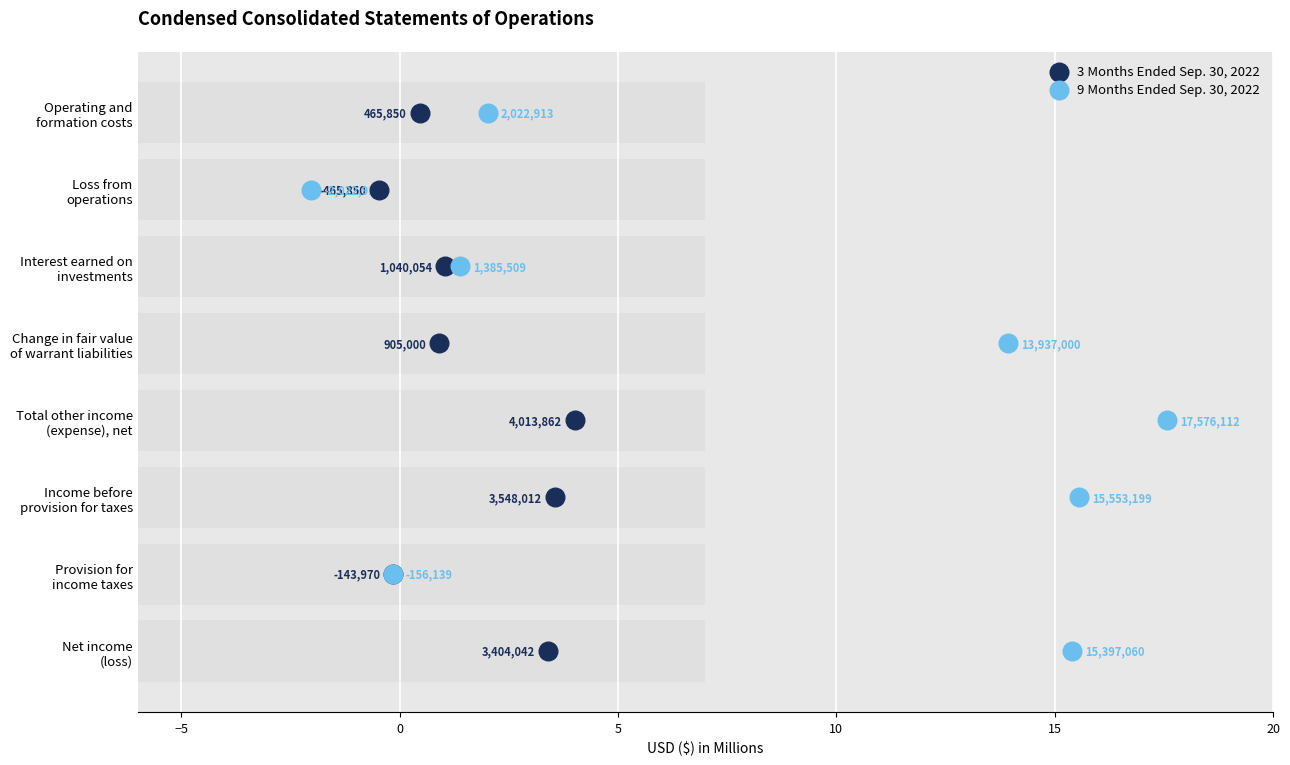

At how many categories does at least one series exceed 1?

6